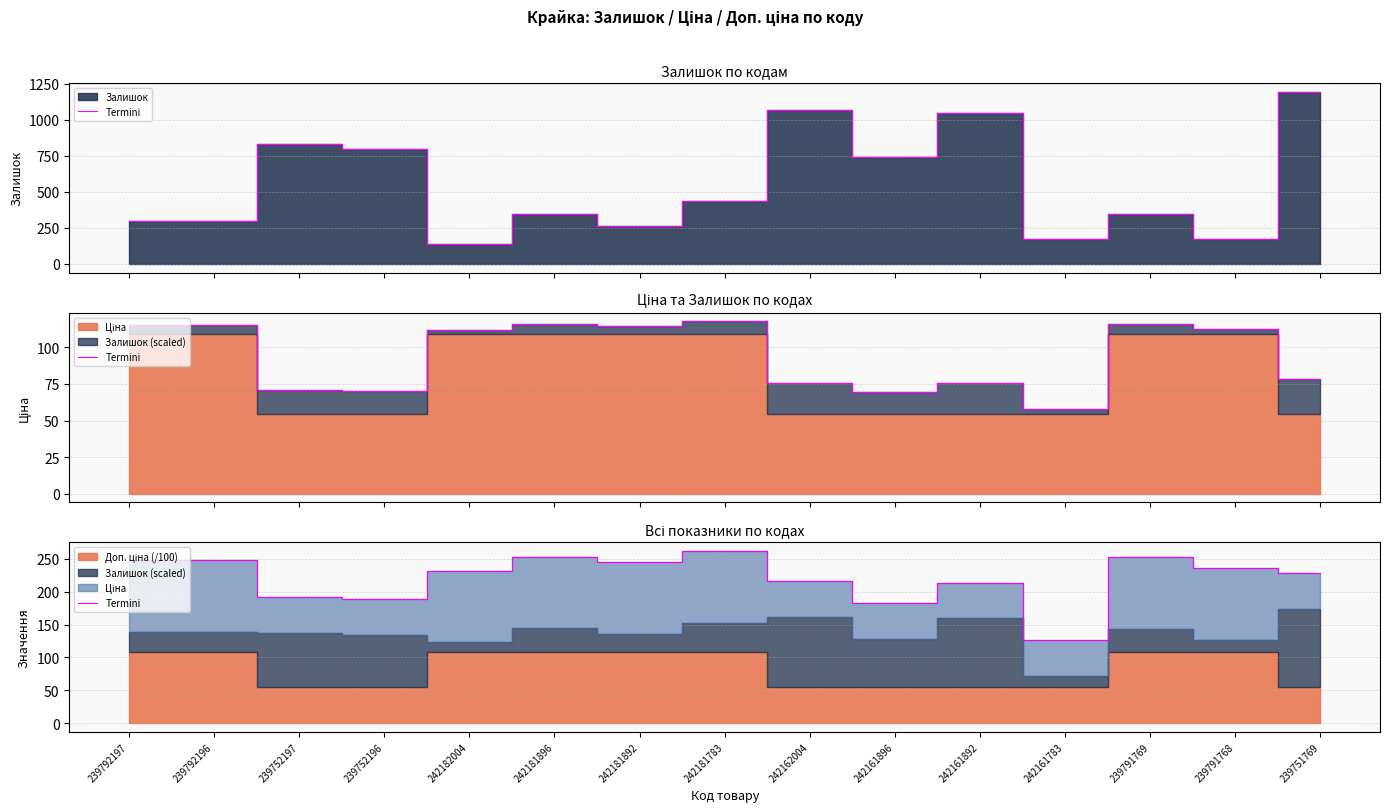

Read the value at 239792196.

248.1